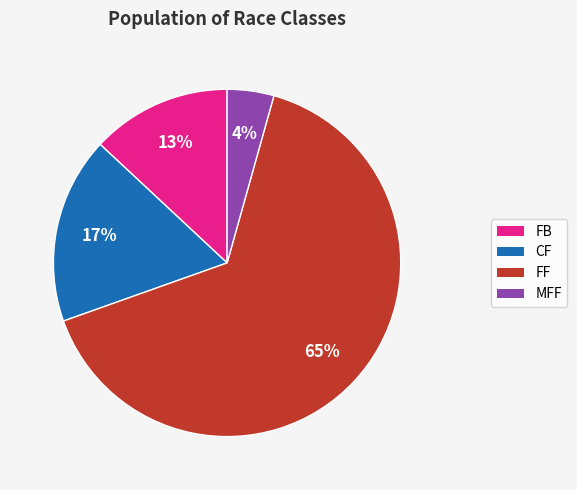

Between MFF and FB, which is larger?

FB